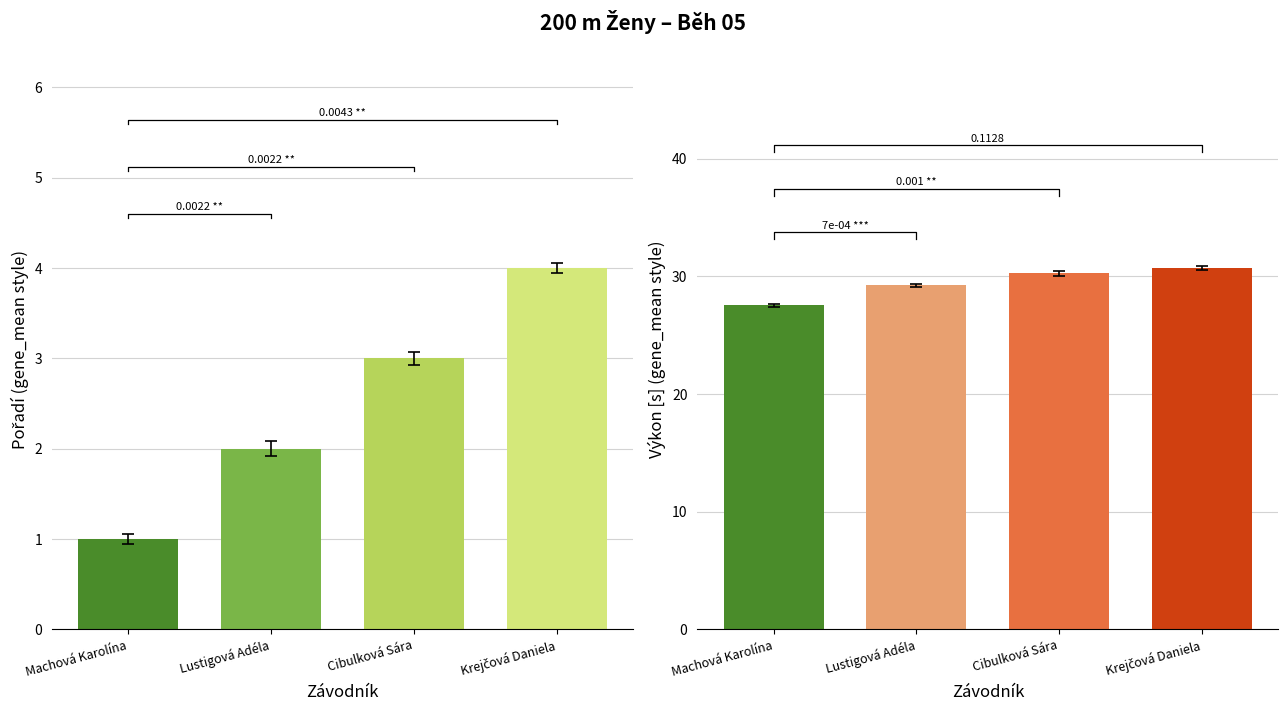

At which label is Pořadí closest to 2?

Lustigová Adéla